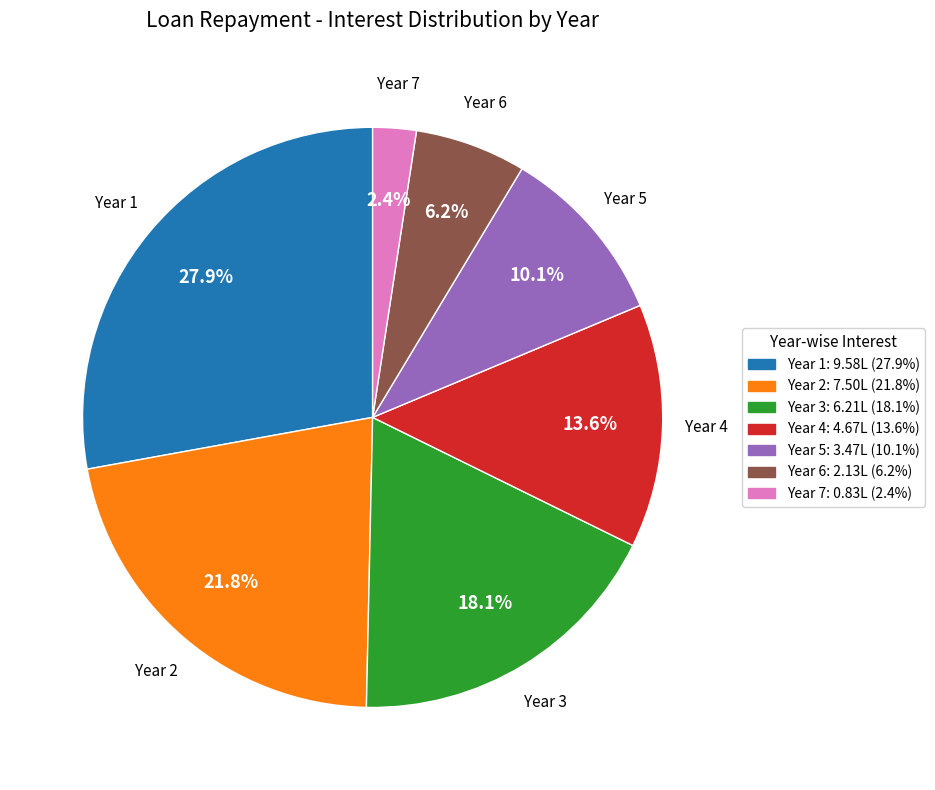

What percentage is the Year 4 slice, to the nearest percent?

14%